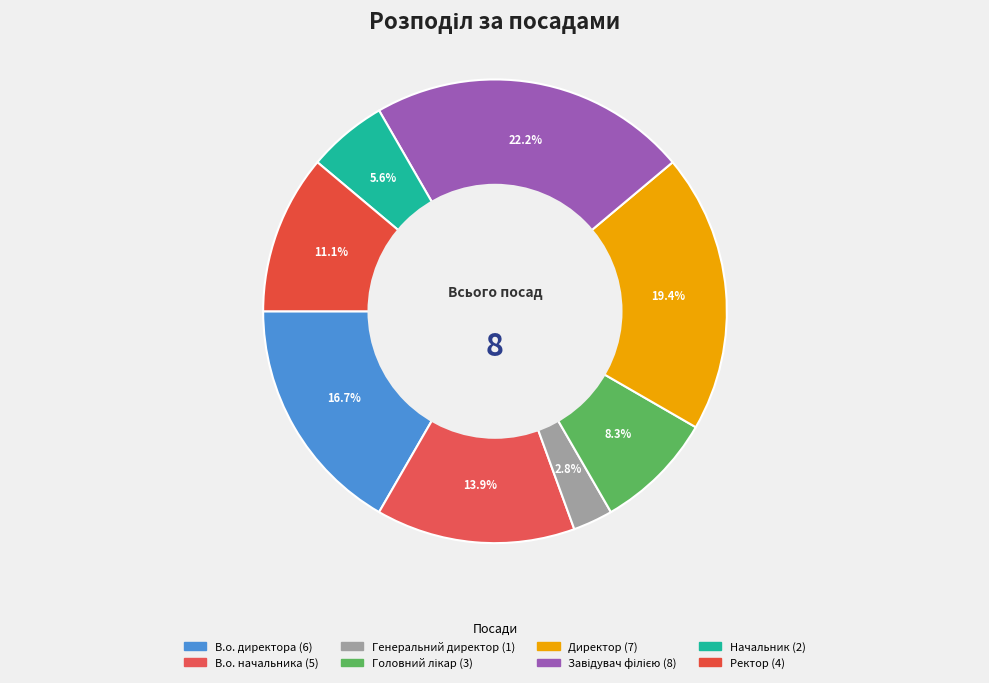

Does Директор represent more than half of the total?

No